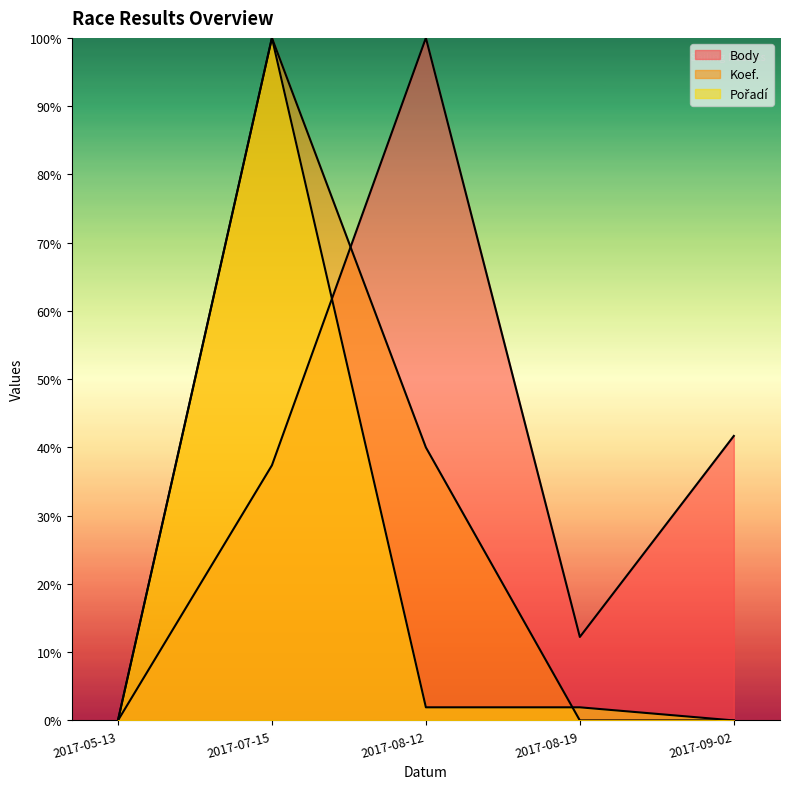

How many values in the Body series exceed 37?

3